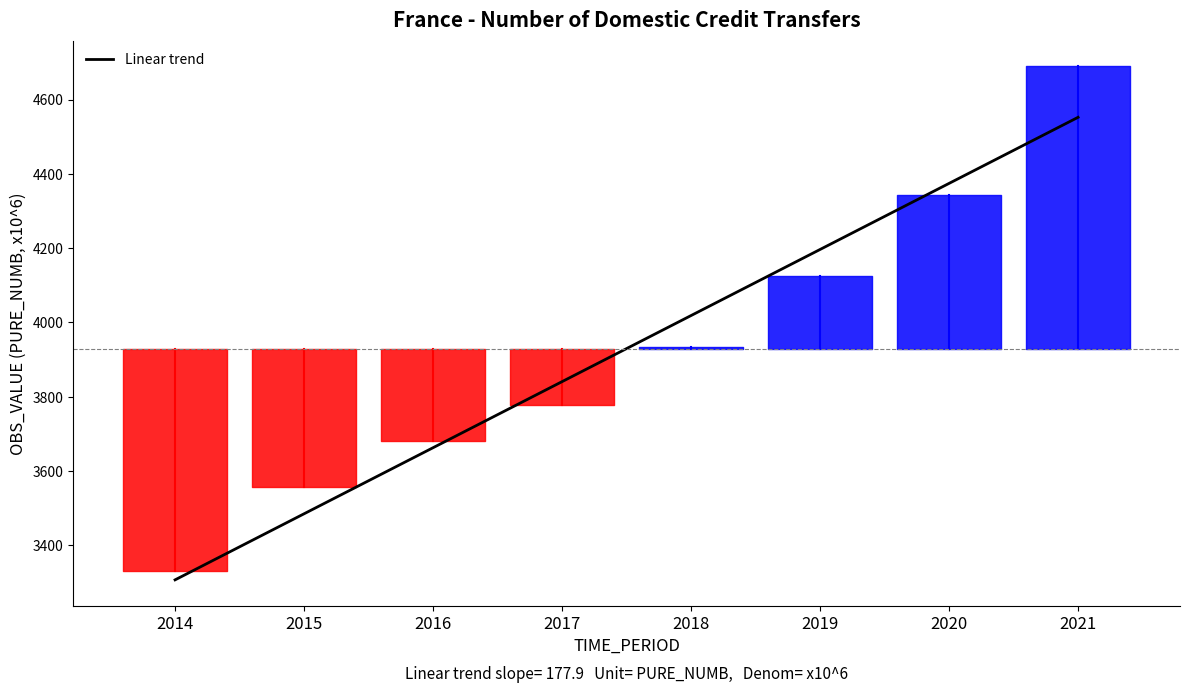

Rank the categories by value from lowest to highest.

2014, 2015, 2016, 2017, 2018, 2019, 2020, 2021